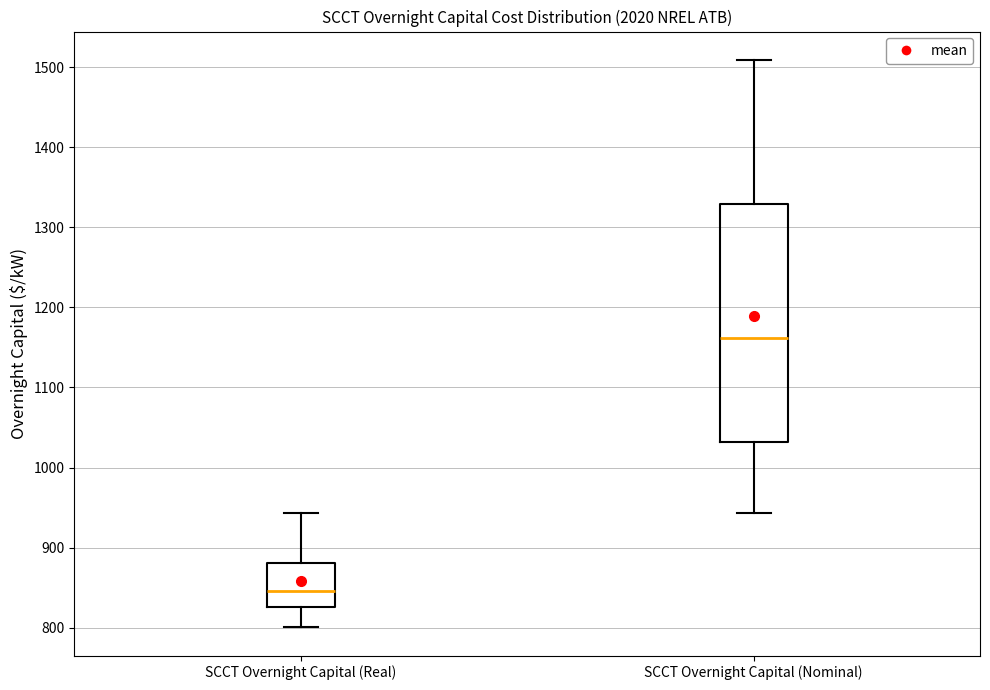

Reading left to right, transcribe this box plot: for each box, give where its median line is, the range the box spans, and where its two whiskers end, as read against the y-axis. The values are not printed on the chart, so give them approximately, as read against the axis.

SCCT Overnight Capital (Real): median 850, box 830 to 880, whiskers 800 to 940
SCCT Overnight Capital (Nominal): median 1160, box 1030 to 1330, whiskers 940 to 1510